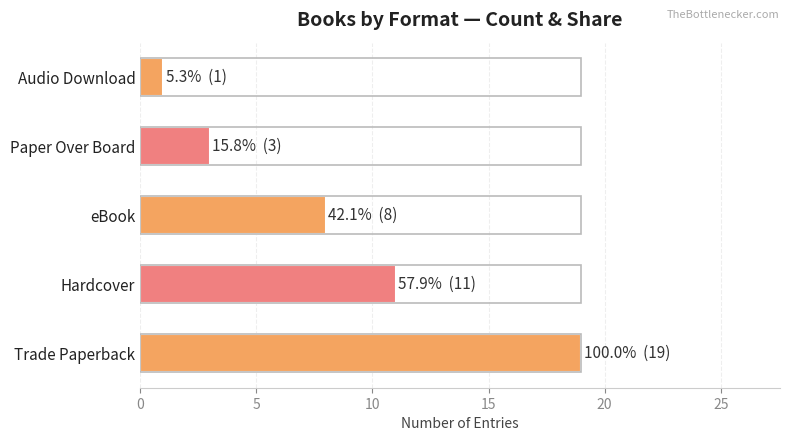

Which has a higher value, Audio Download or eBook?

eBook